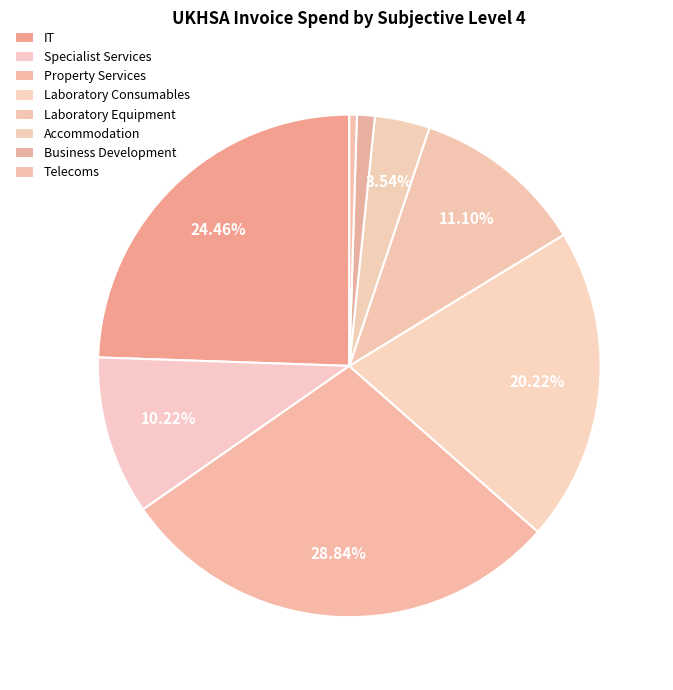

How many slices are in this pie chart?

8